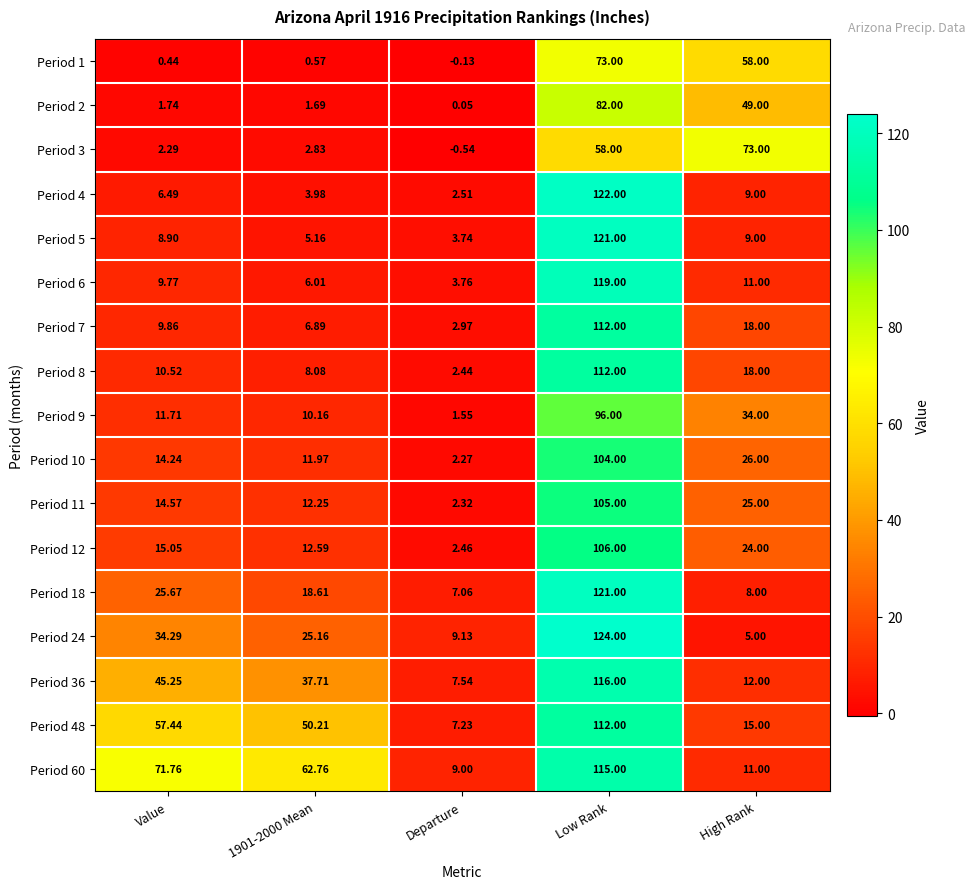

At which category is the sum across all series the highest?

Low Rank